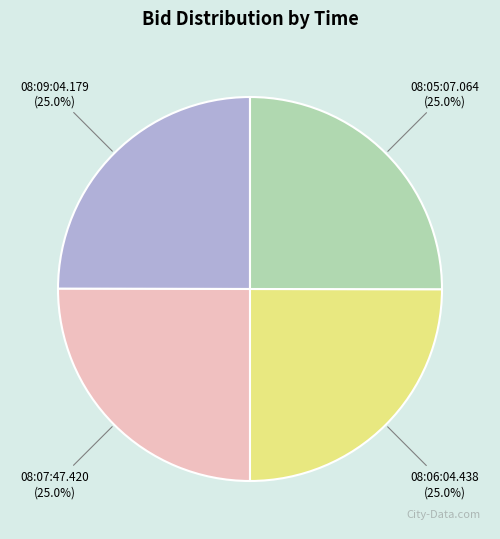

What percentage is the 08:09:04.179 slice, to the nearest percent?

25%